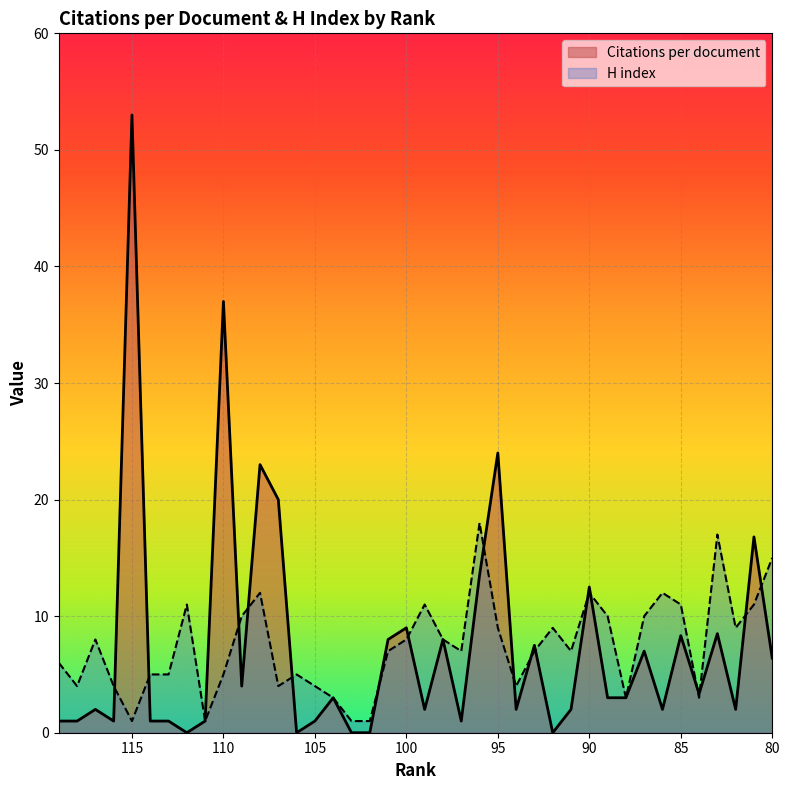

Where is the first local minimum for H index?

118